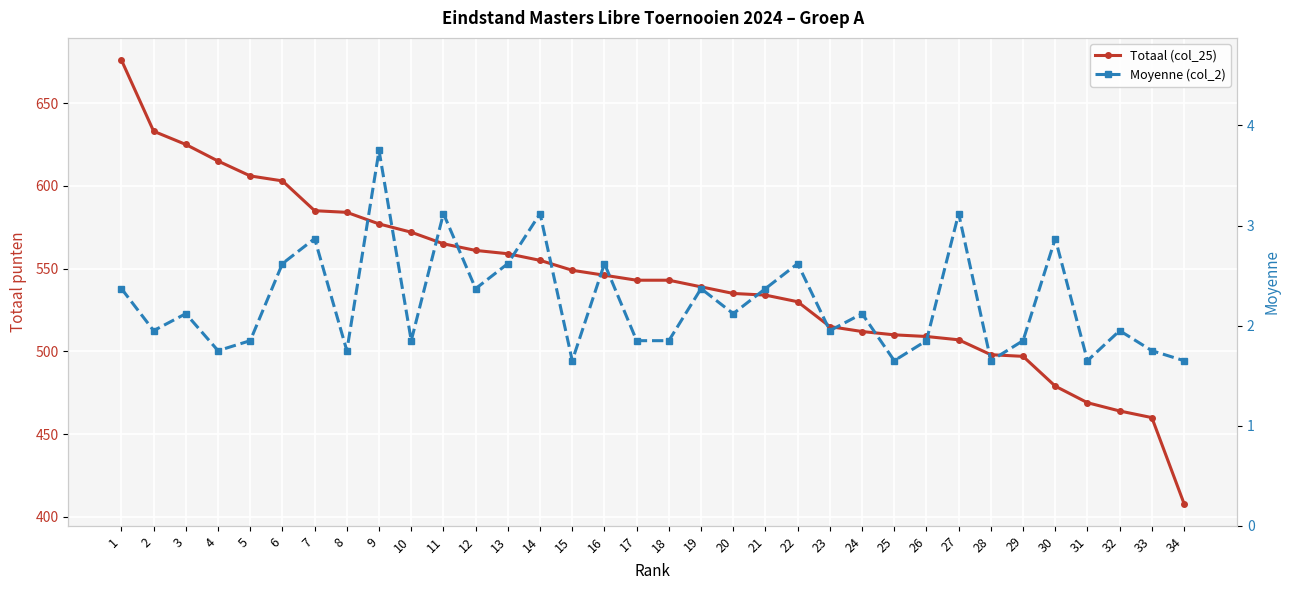

The Totaal (col_25) series shows 333.7 at 6. True or false?

False